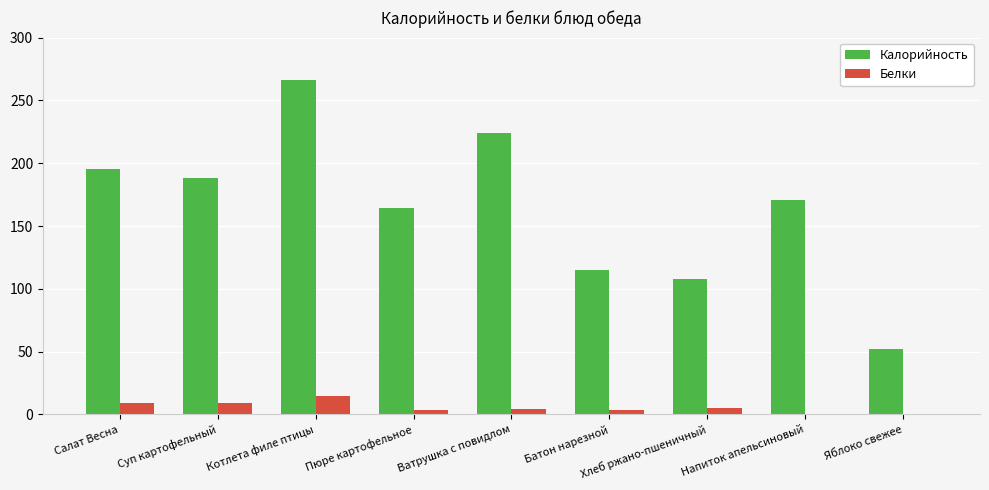

The Калорийность series shows 52.0 at Яблоко свежее. True or false?

True